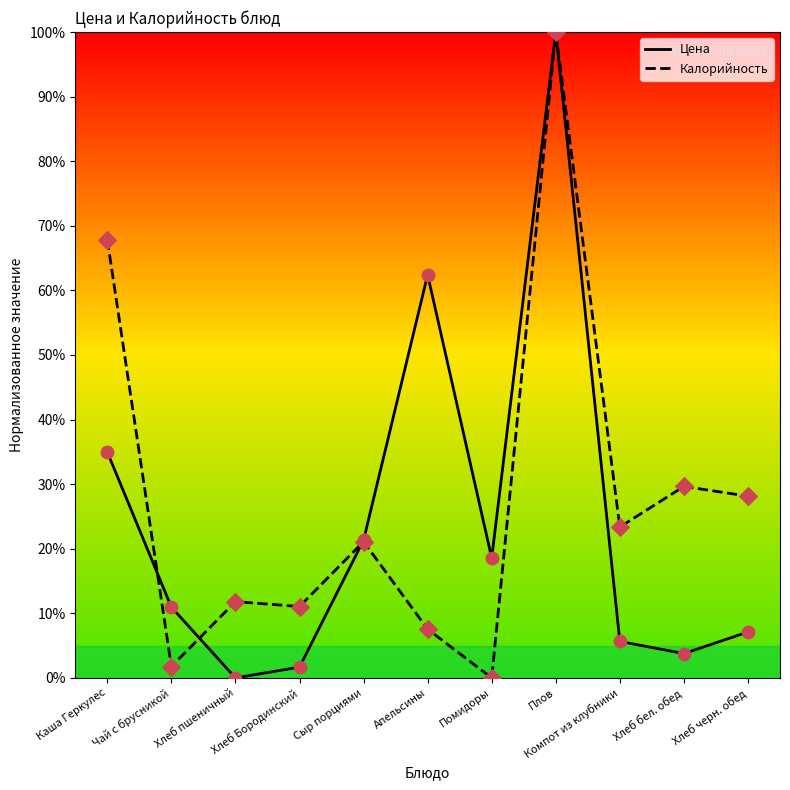

What is the total value across all series at Сыр порциями?

42.4